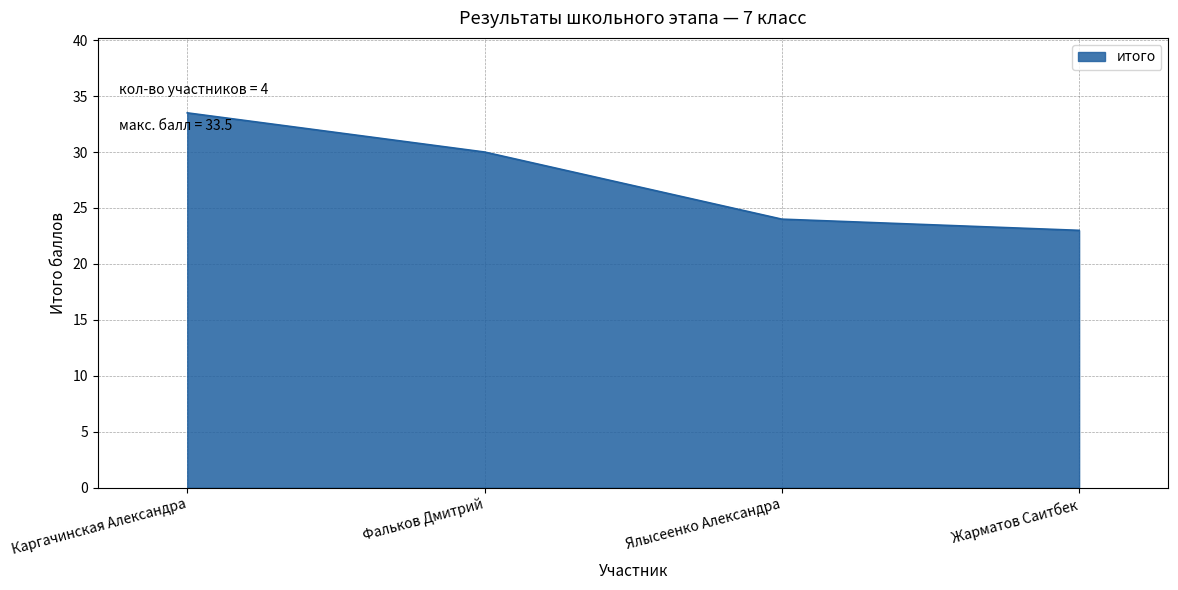

List the labels in order of value, smallest first.

Жарматов Саитбек, Ялысеенко Александра, Фальков Дмитрий, Каргачинская Александра